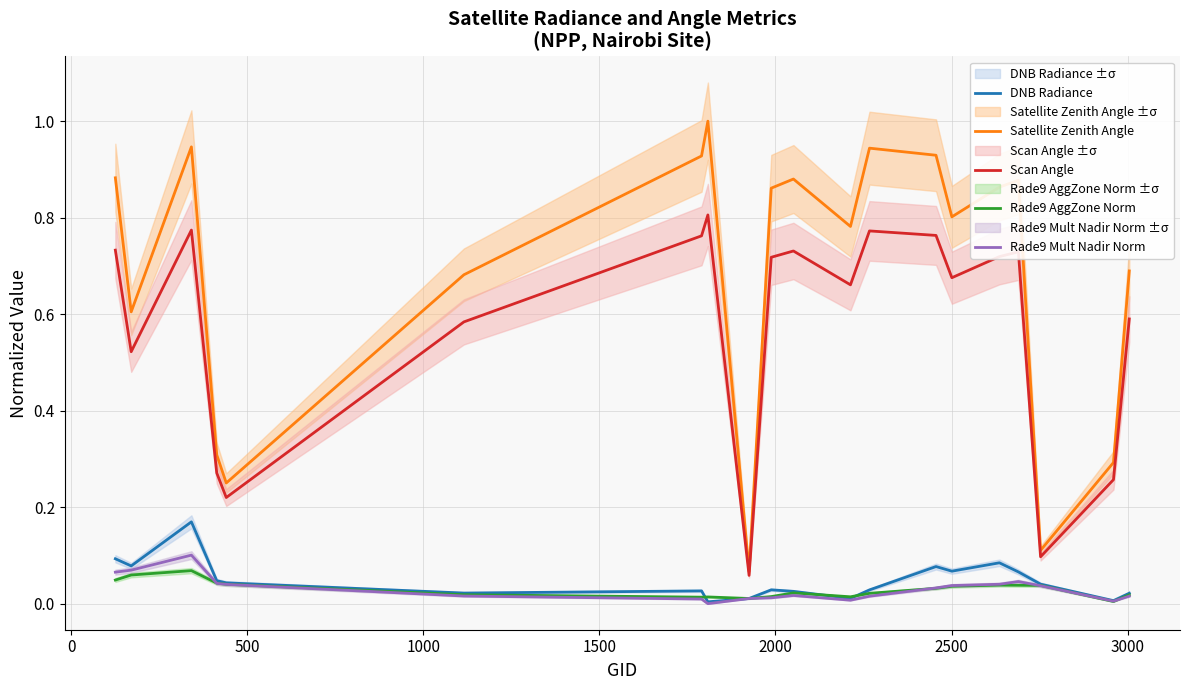

True or false: Rade9 Mult Nadir Norm and Scan Angle intersect in this chart.

False